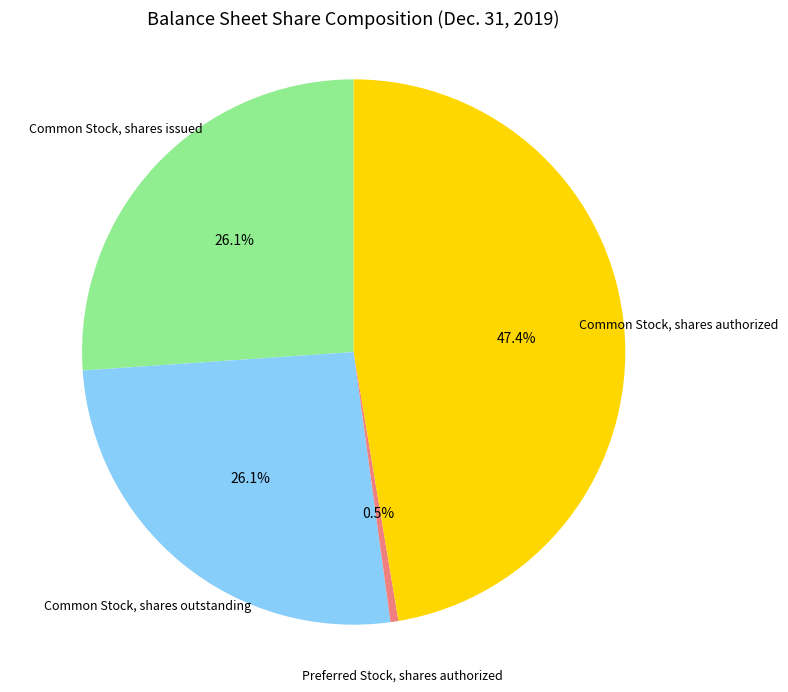

Is there any slice that represents more than half of the pie?

No